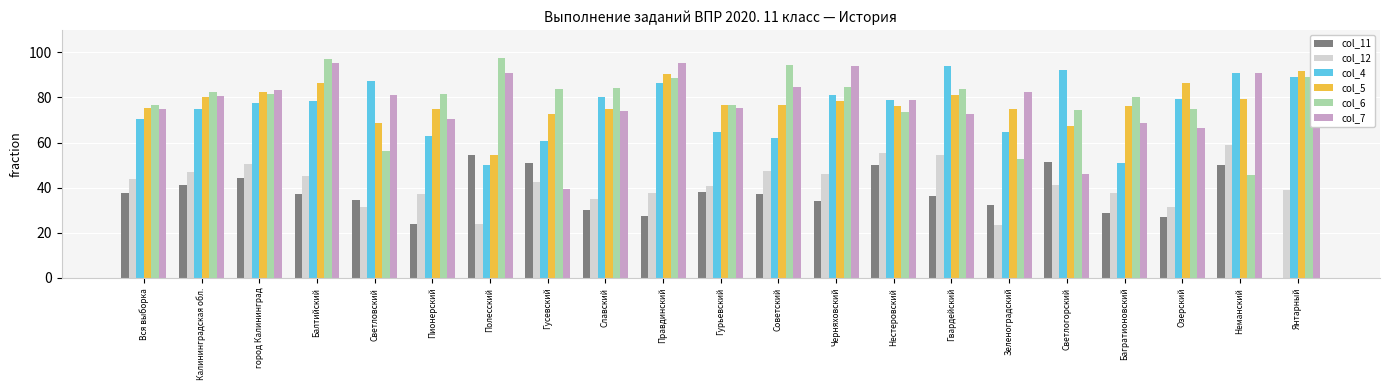

Which series has the widest spread of values?

col_7